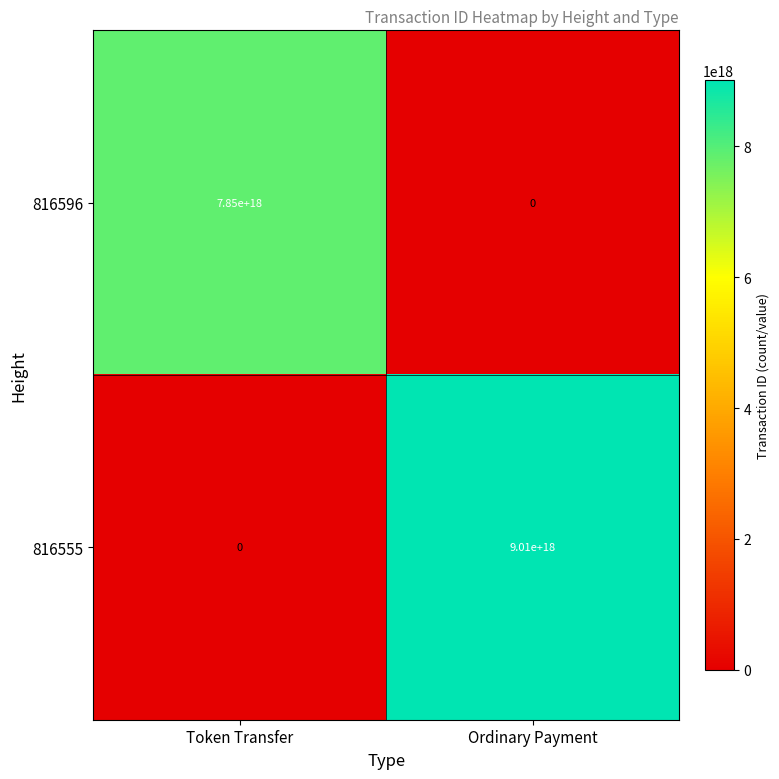

Which category has the lowest value in the 816555 series?

Token Transfer